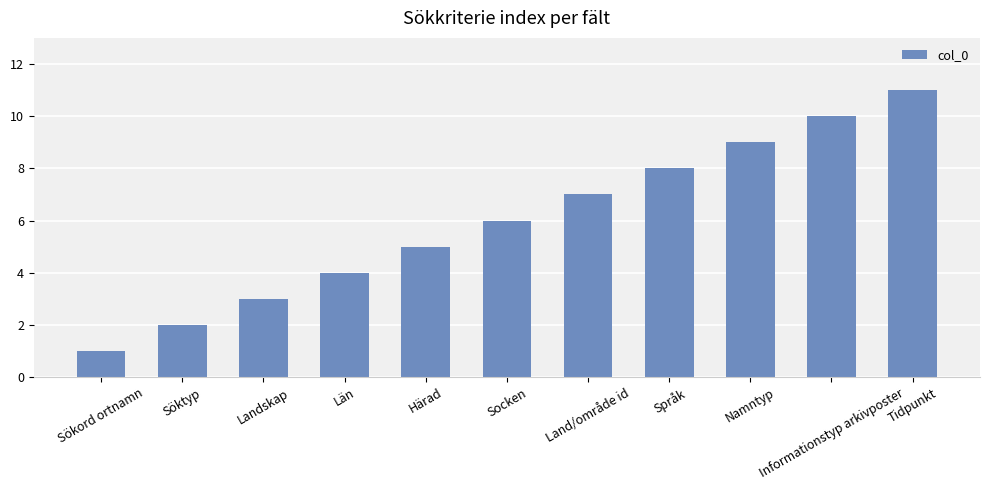

Where is the data nearest to the value 6?

Socken